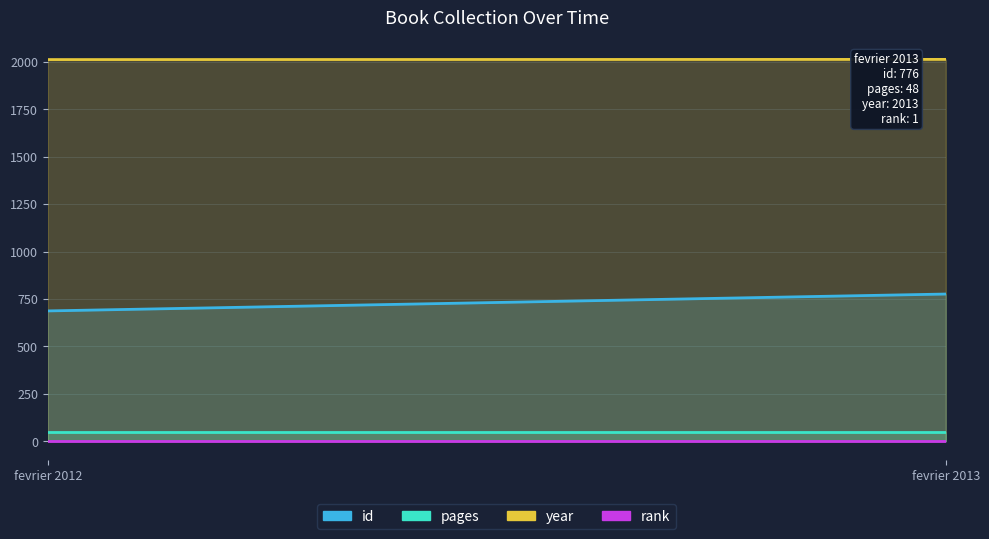

Which series has the largest total across all categories?

year